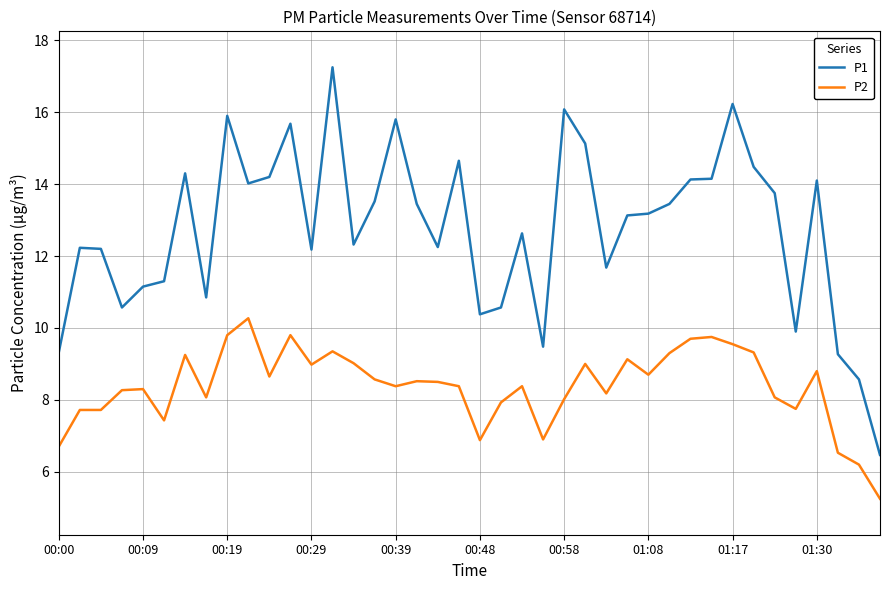

Which series has the largest total across all categories?

P1